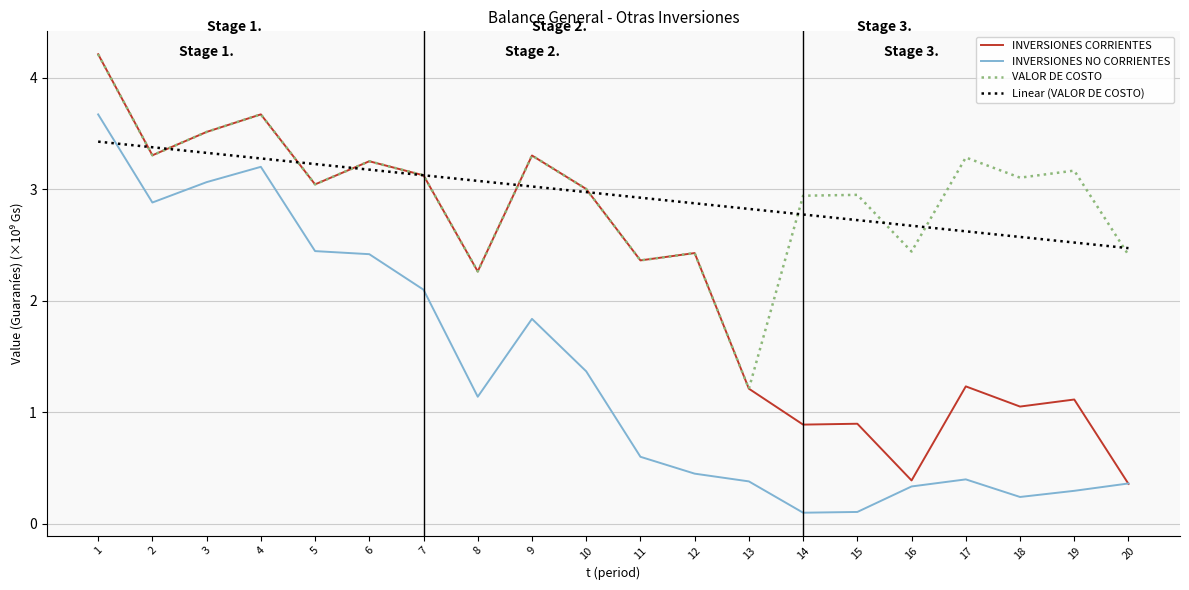

Does the chart display data point markers on the line(s)?

No